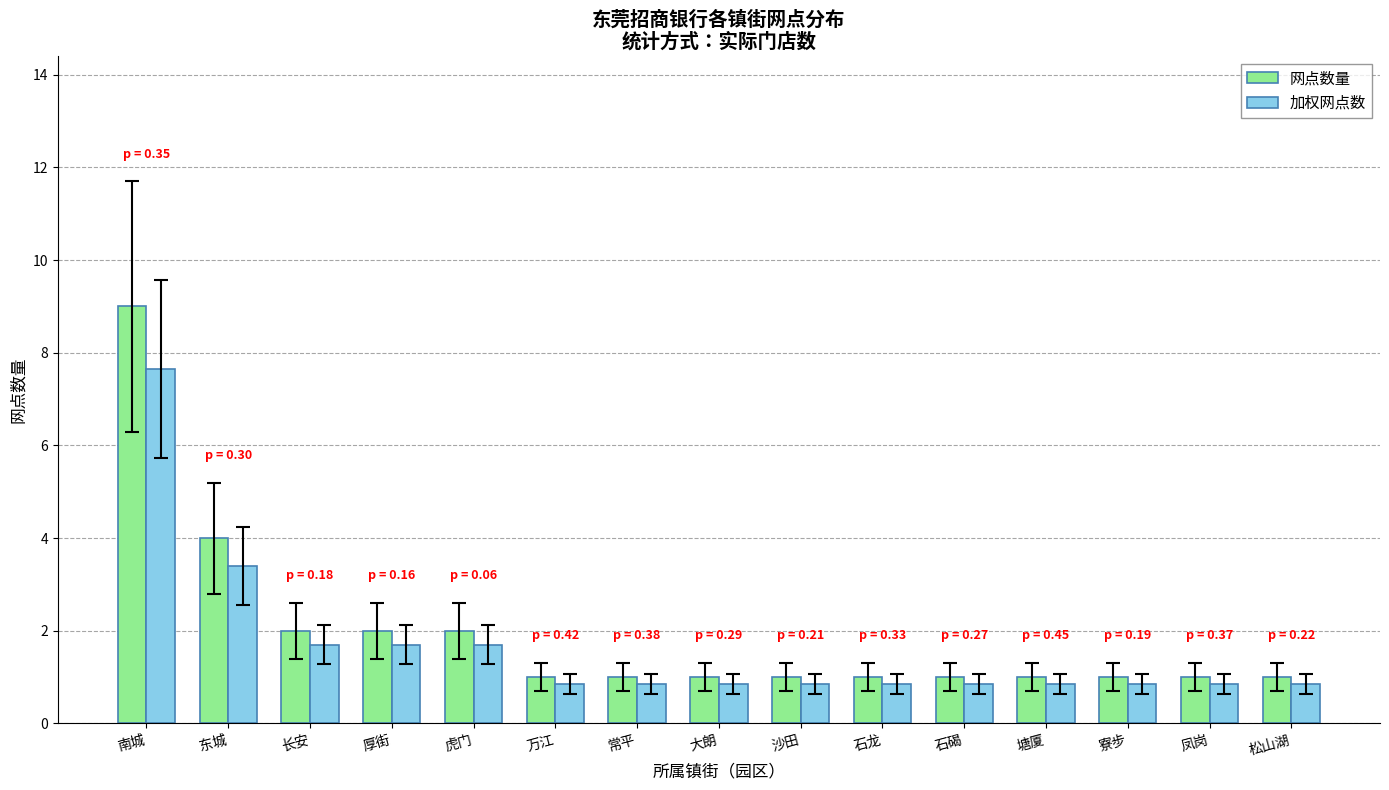

At 万江, list the series in order from smallest to largest.

加权网点数, 网点数量